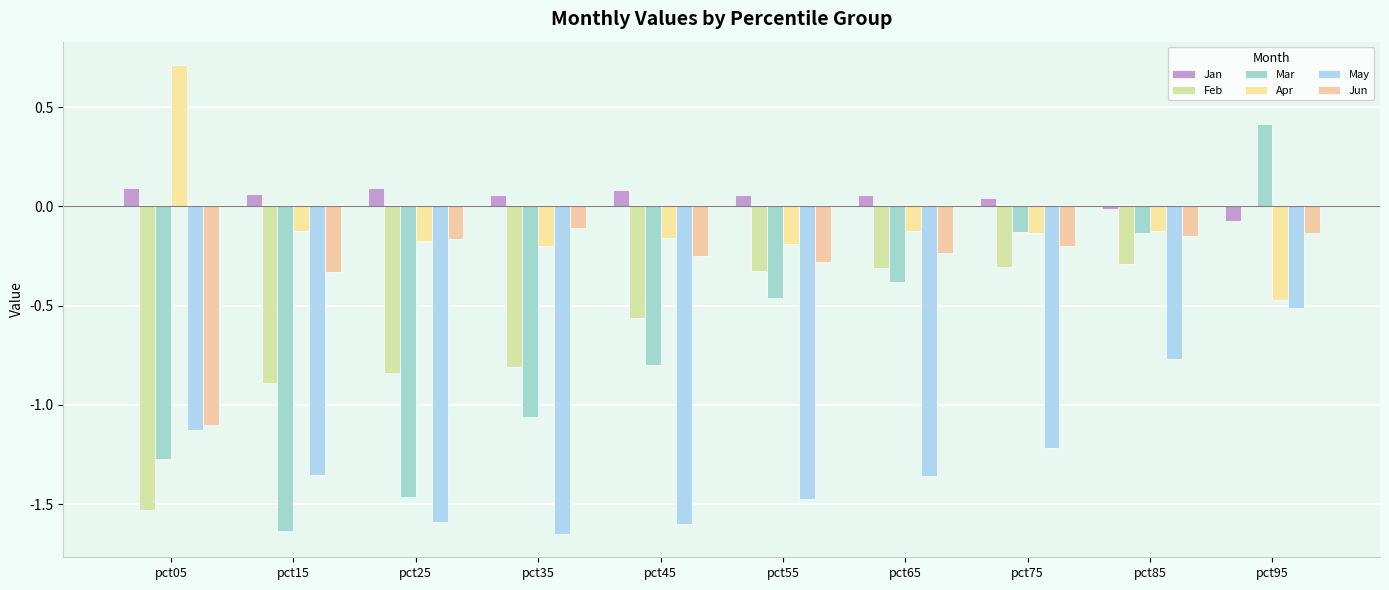

Count the number of data series in this chart.

6